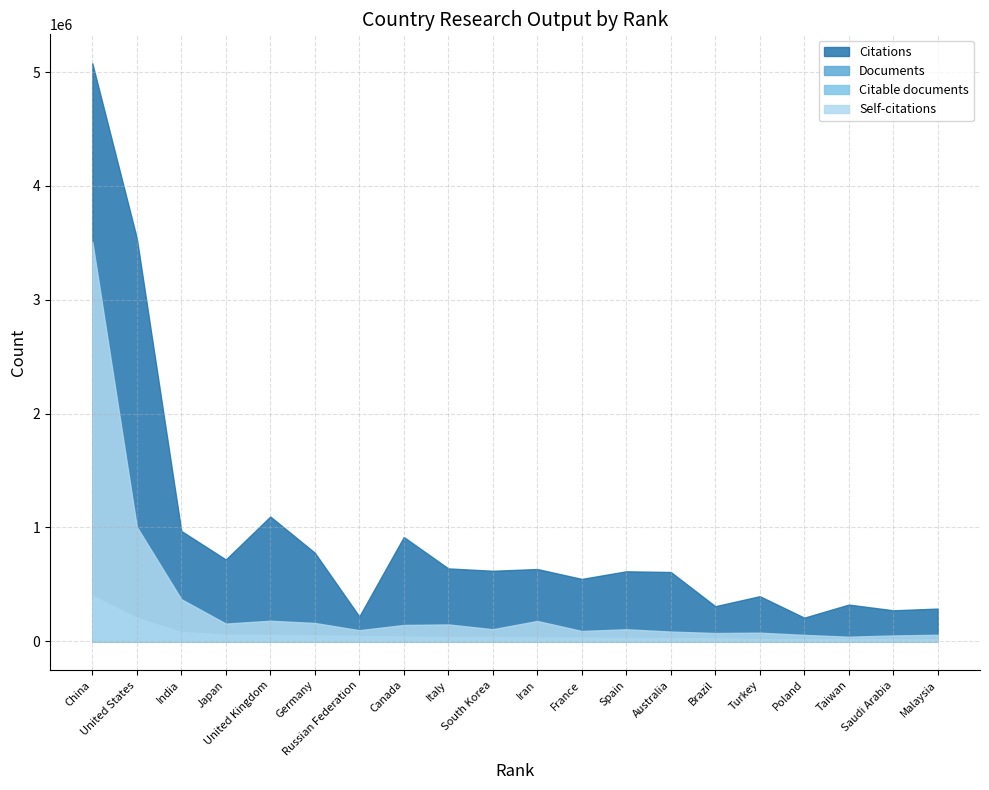

At which category does Citations reach its first local valley?

Japan